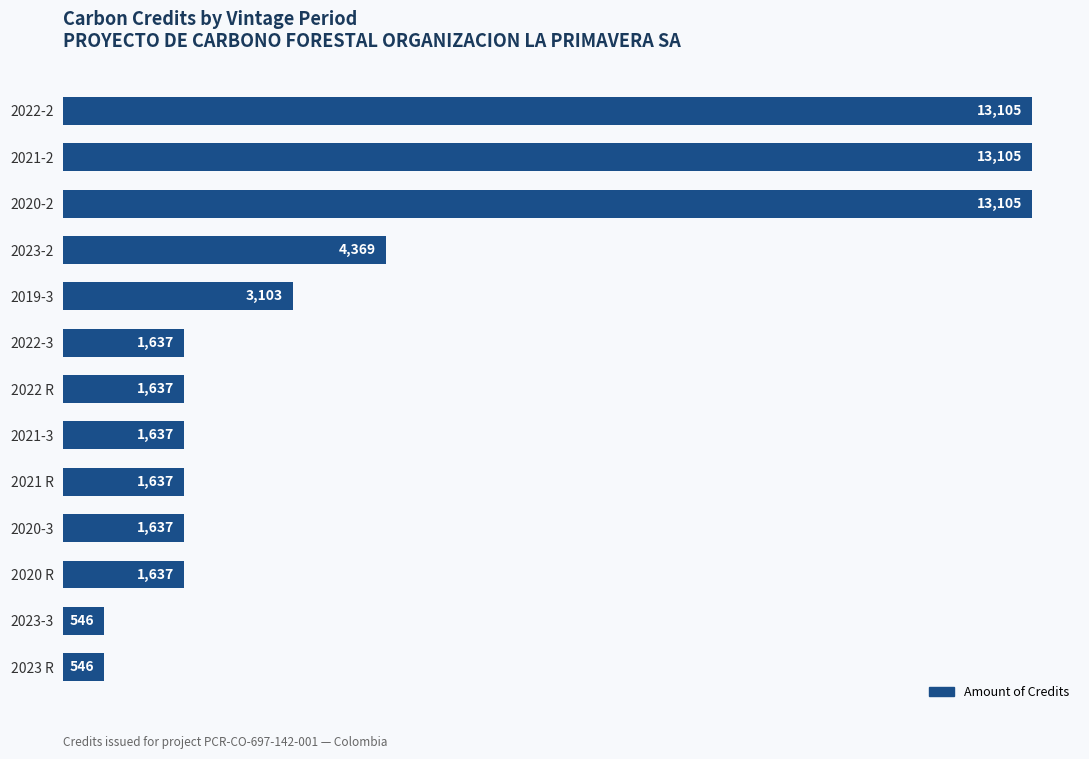

What is the change in value from 2022-3 to 2023 R?

-1091